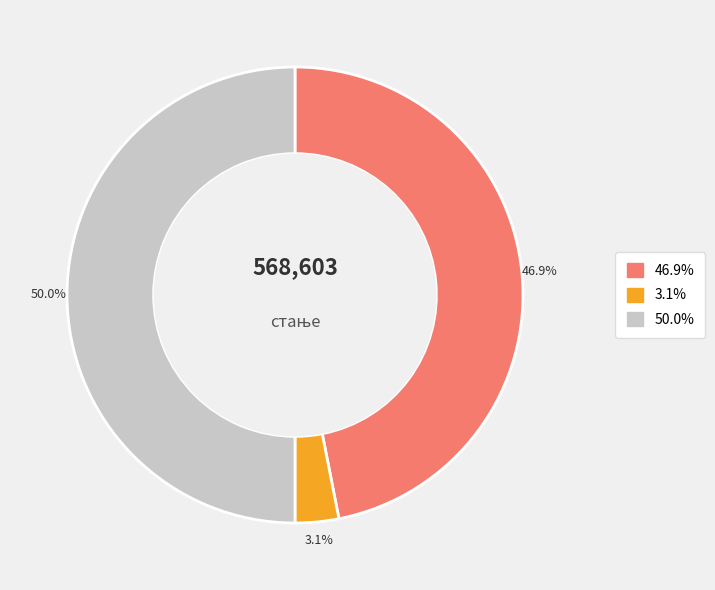

Count the number of slices in the pie.

3